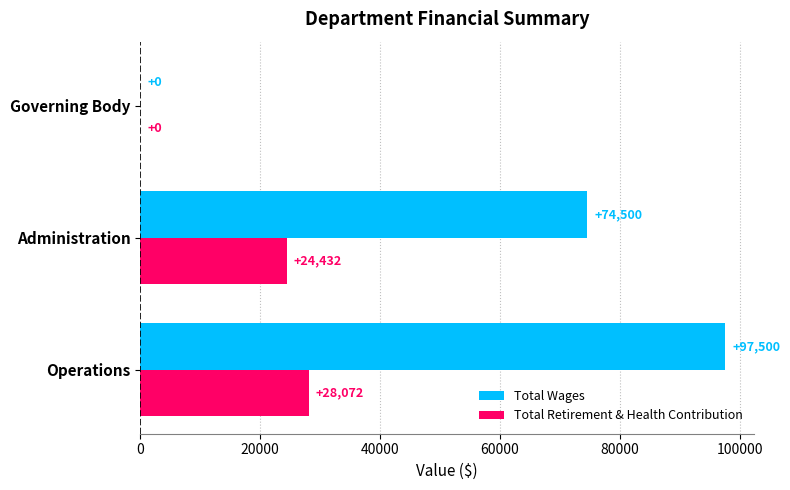

Which label corresponds to the largest value in the chart?

Operations